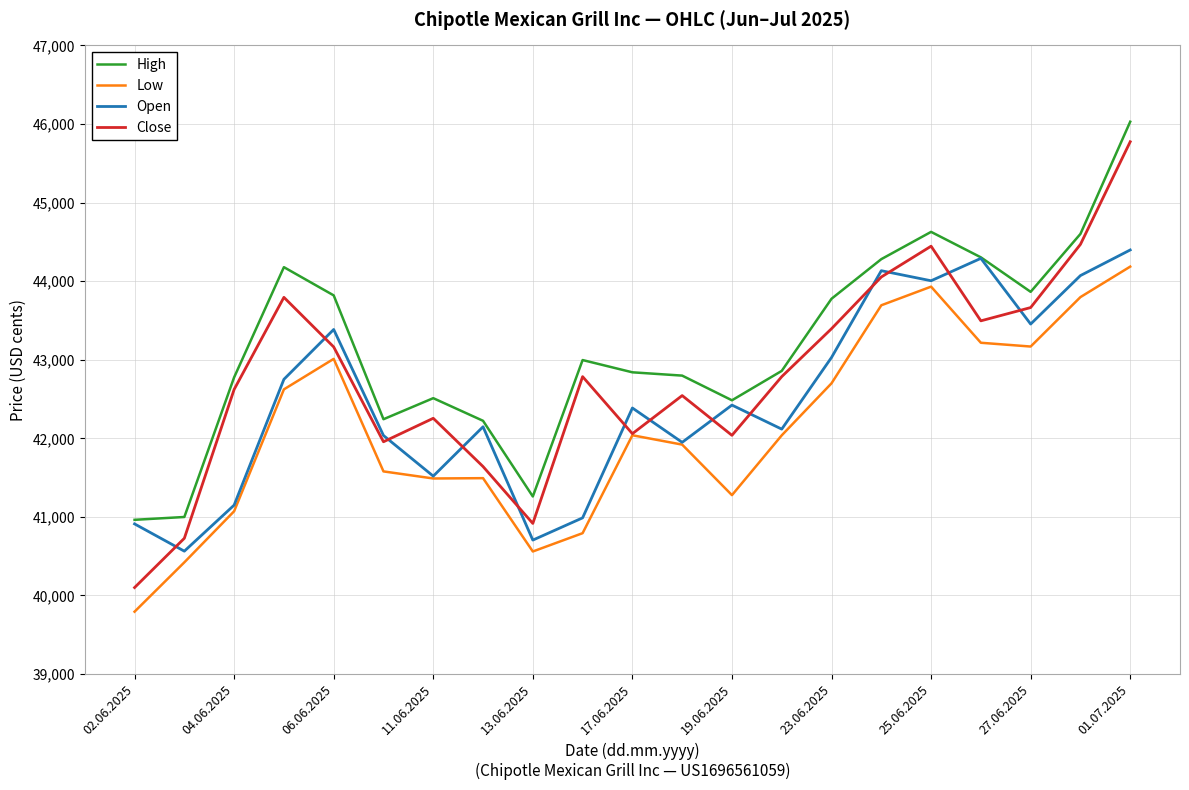

Which series has the largest range (max minus min)?

Close